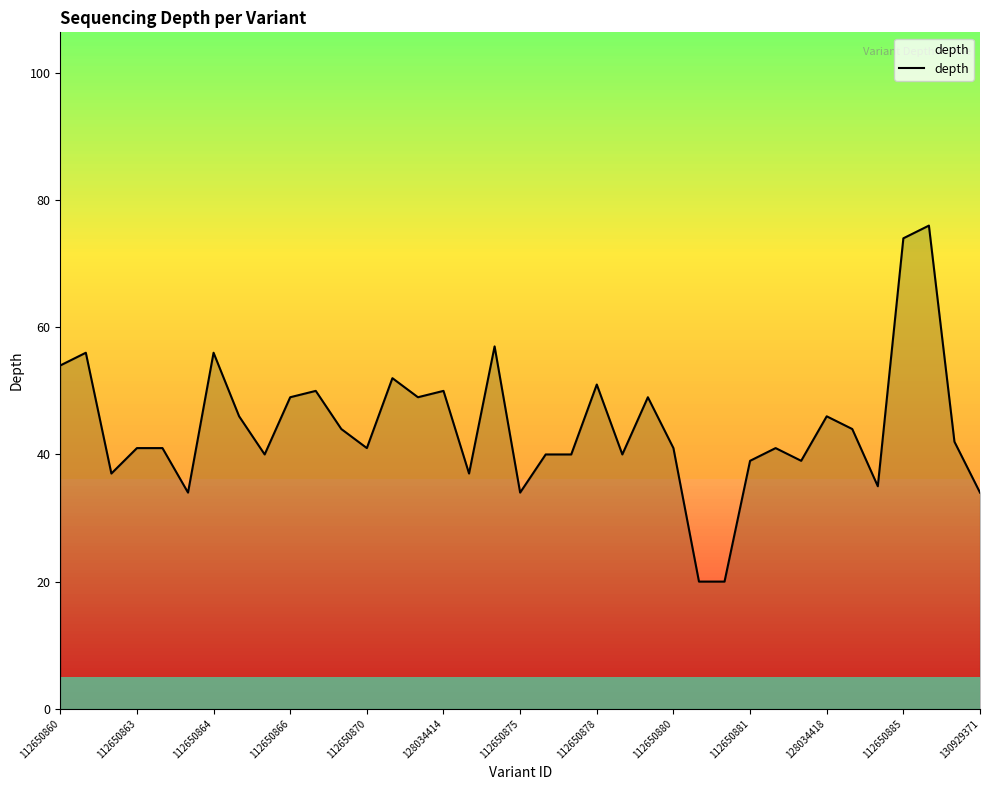

What is the minimum value shown in the chart?

20